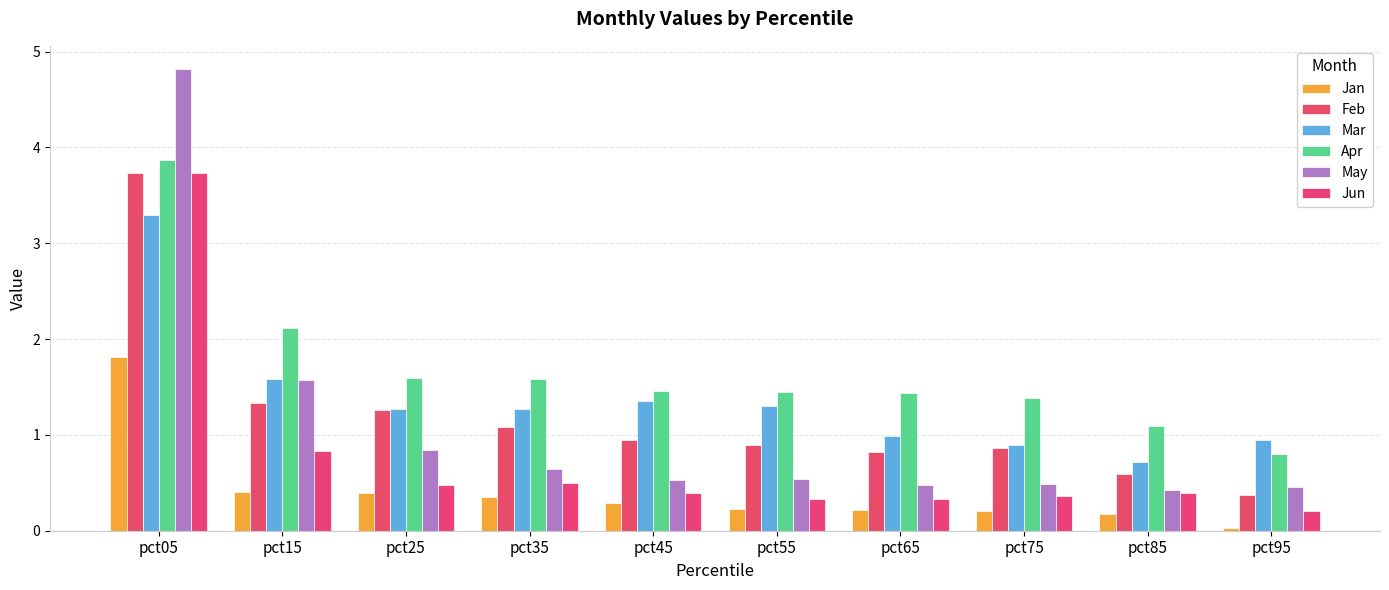

Which category has the lowest value across all series?

pct95